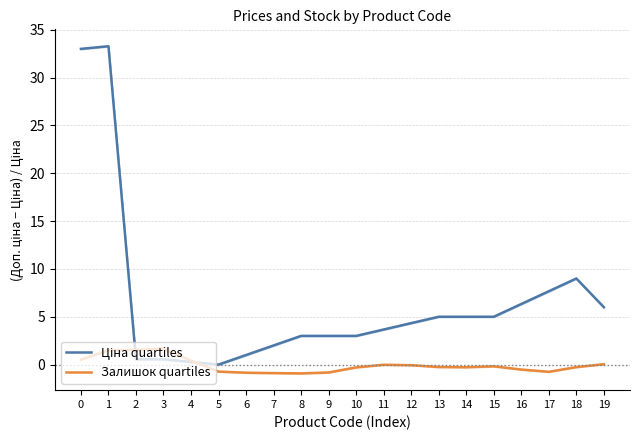

At which category does Ціна quartiles reach its first local peak?

1